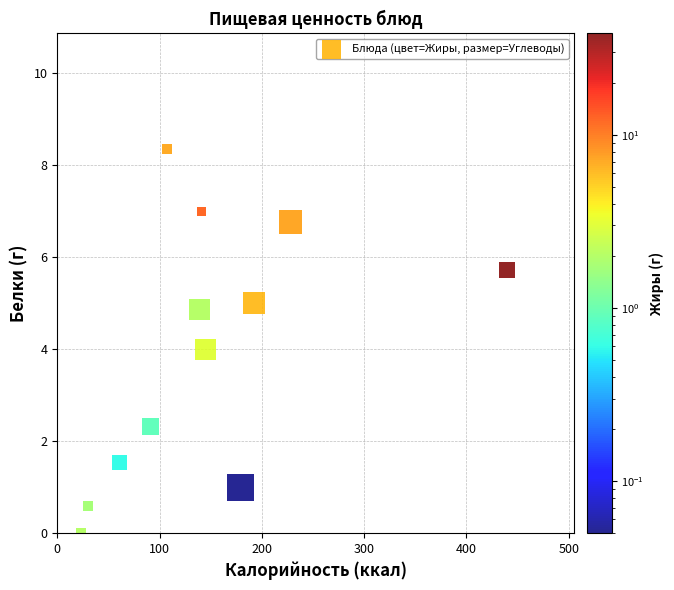

What is the average Y value?

3.9